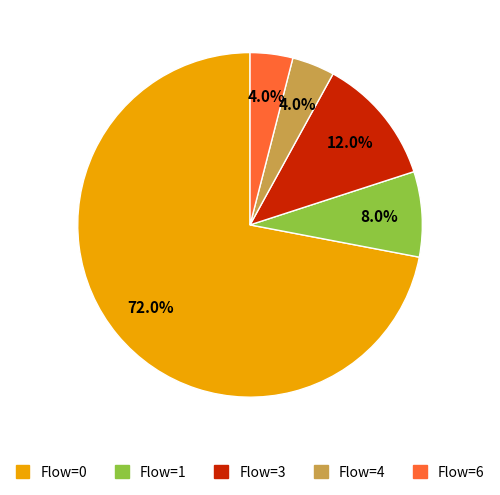

Which has a higher value, Flow=4 or Flow=0?

Flow=0